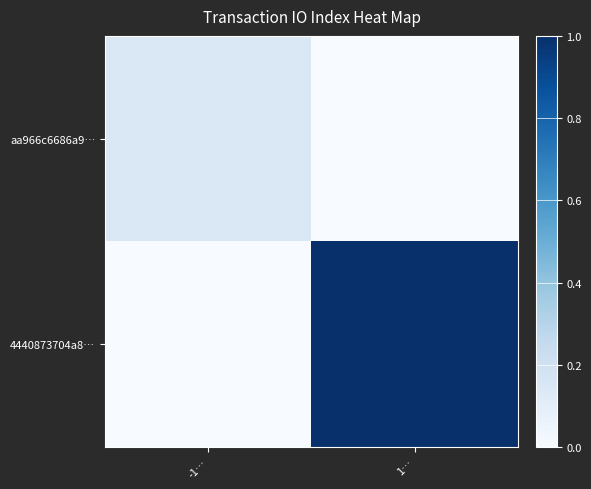

List the series in order of their overall mean, lowest first.

aa966c6686a9…, 4440873704a8…